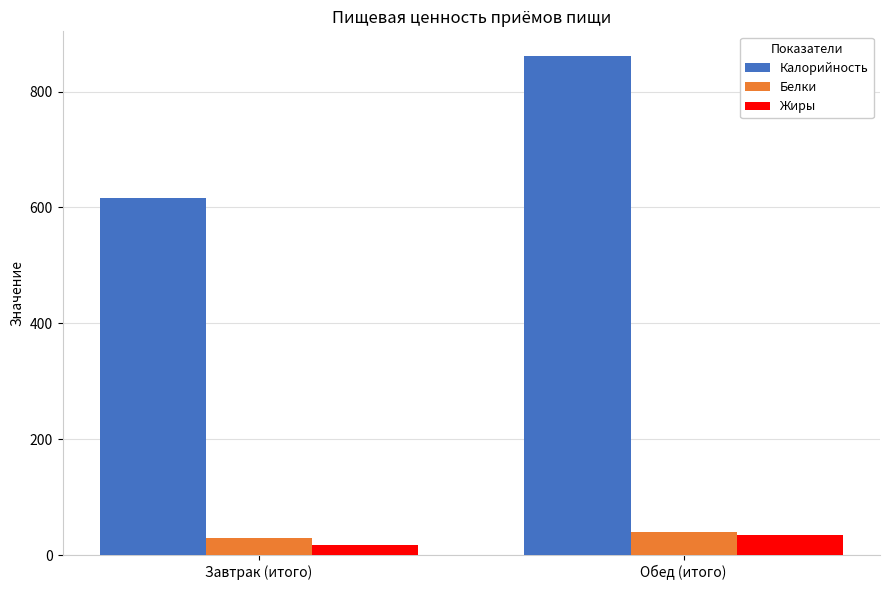

What is the sum of the Жиры values at Завтрак (итого) and Обед (итого)?

53.1